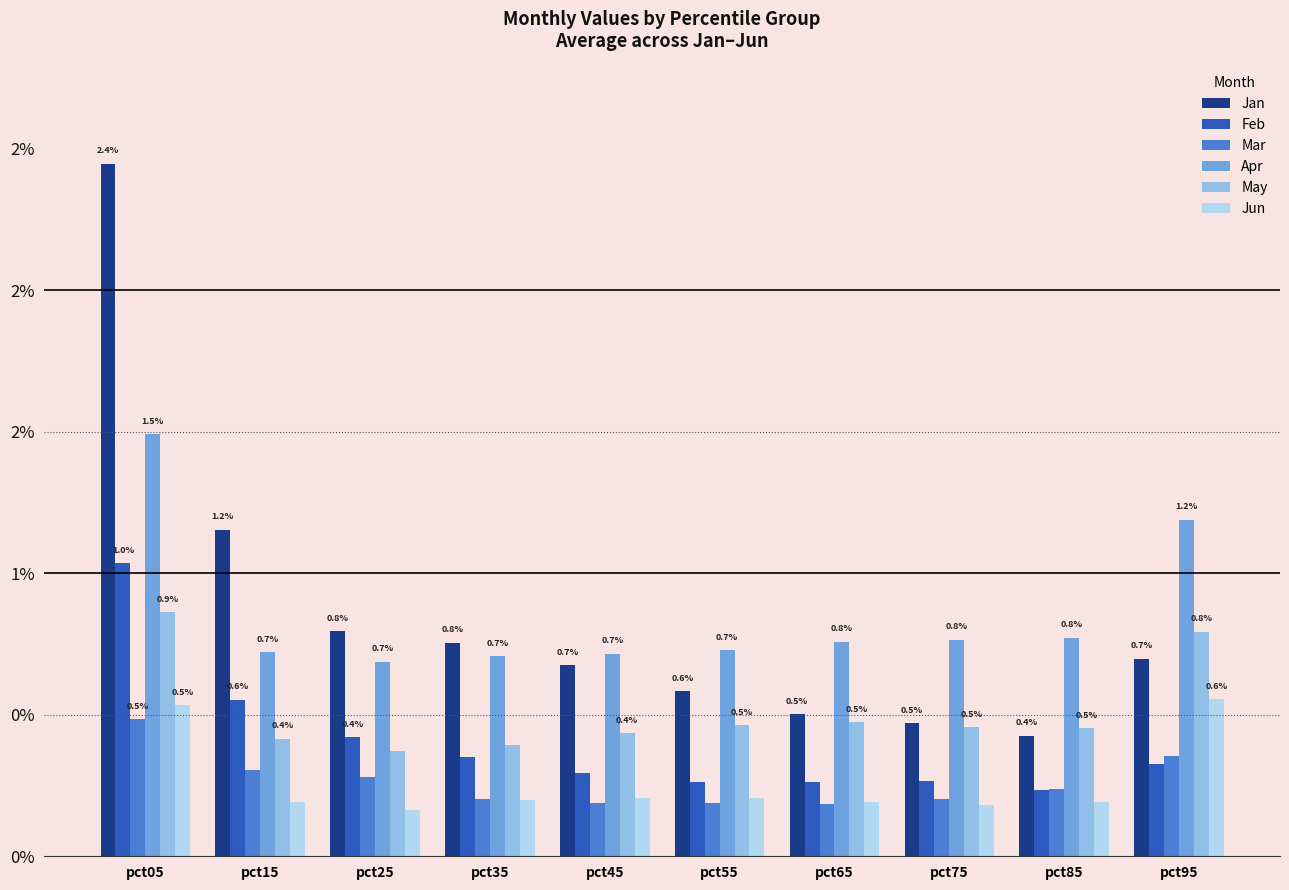

What are all the series names shown in the legend?

Jan, Feb, Mar, Apr, May, Jun